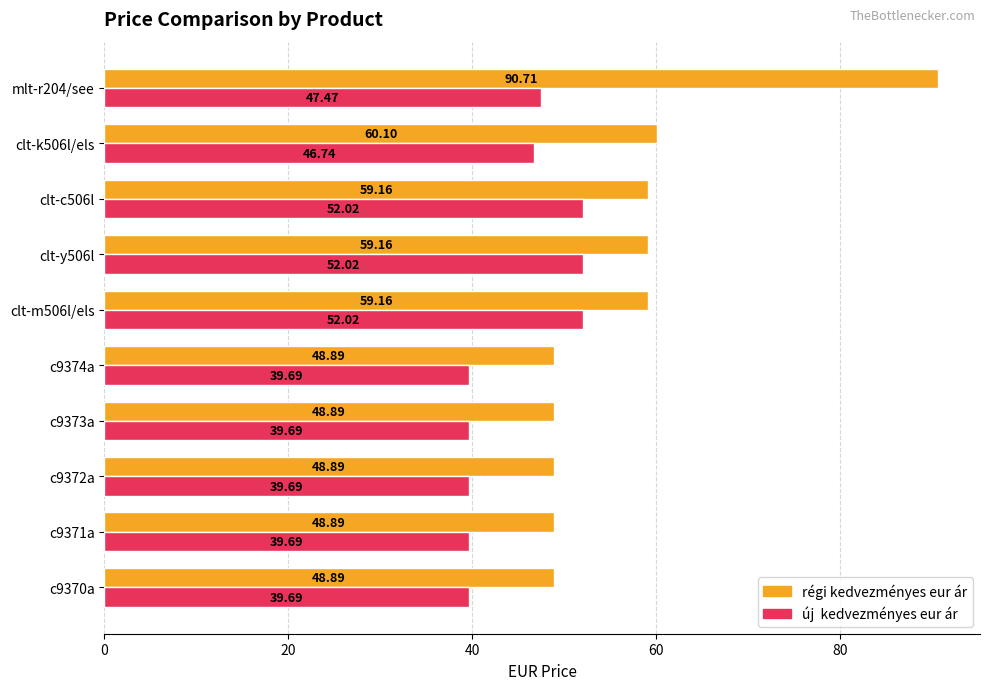

What is the spread (max minus min) of values at mlt-r204/see?

43.2